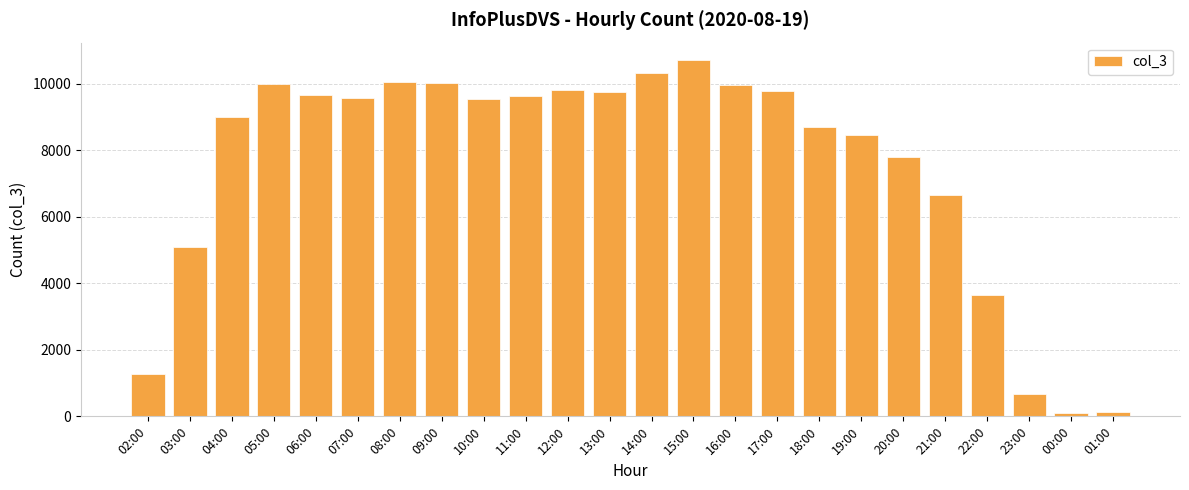

At which label does the data first exceed 9591?

05:00